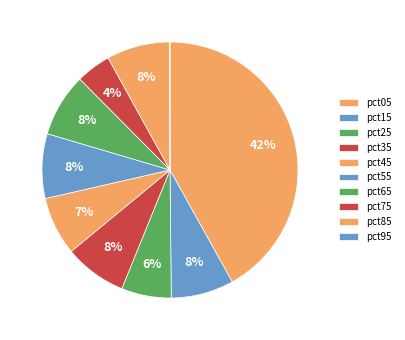

Count the number of slices in the pie.

10